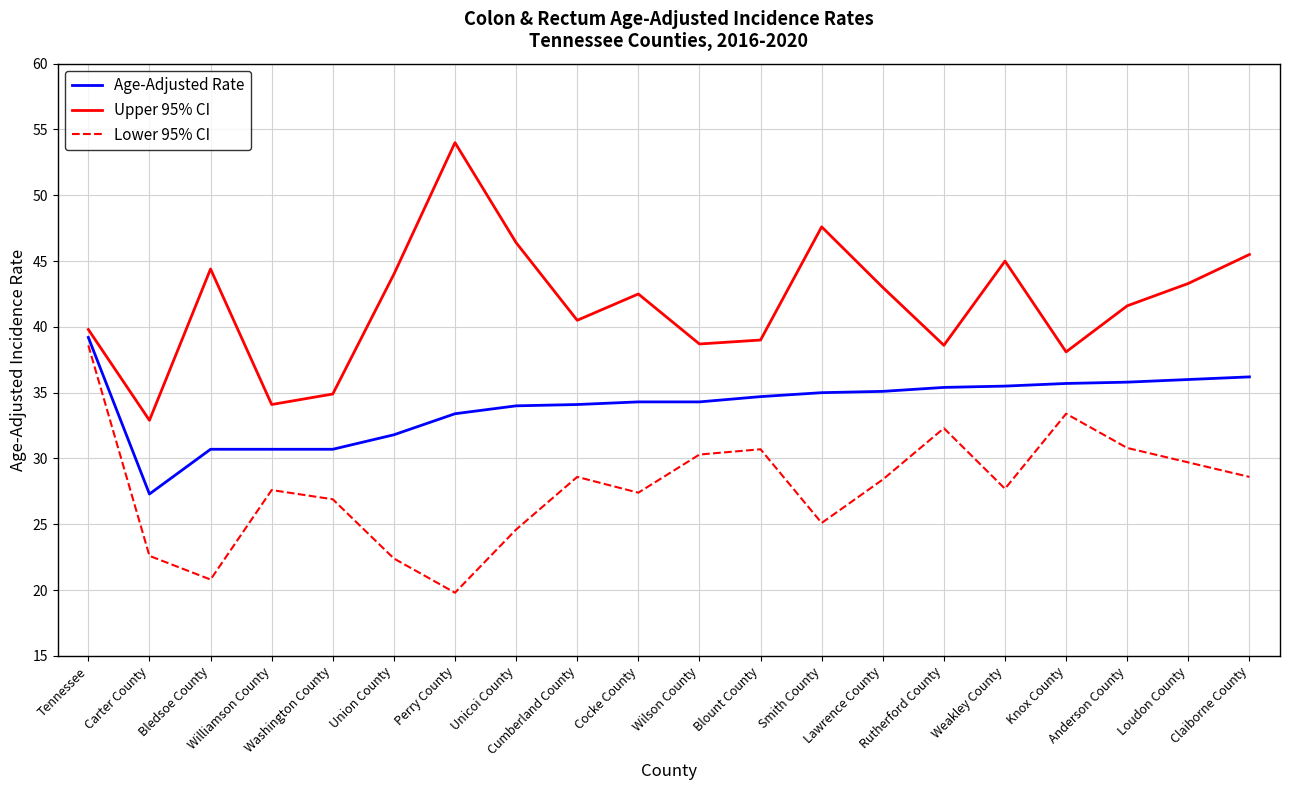

What is the highest value of the Lower 95% CI series?

38.6